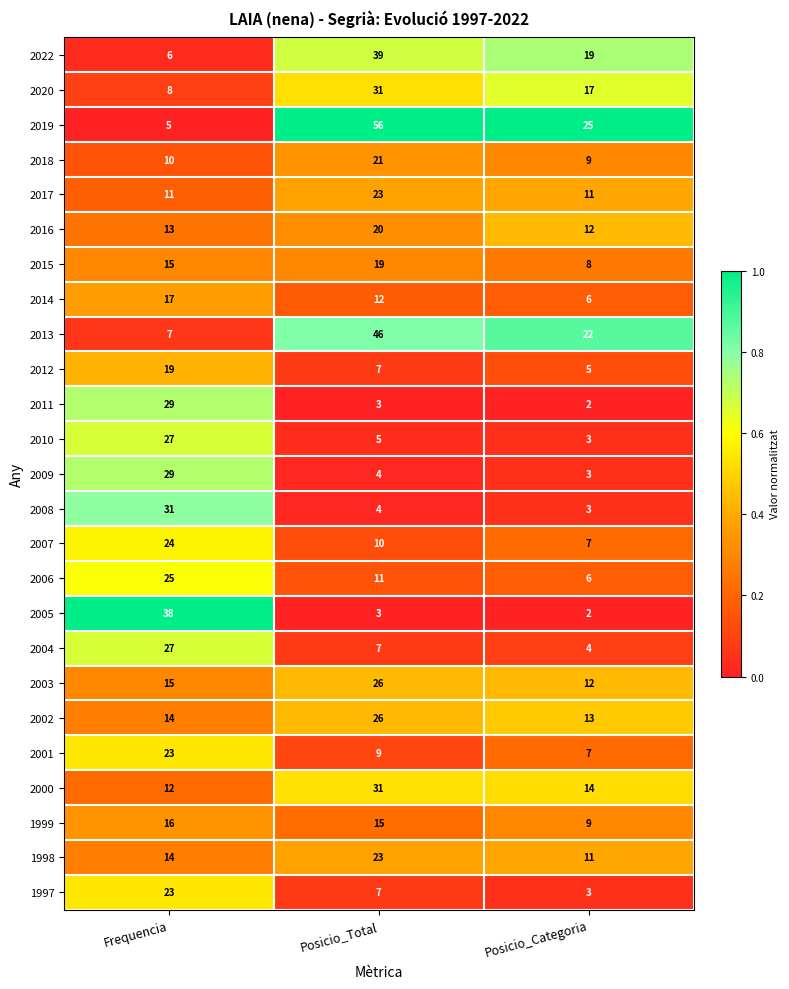

Is the value of 2005 at Posicio_Total greater than the value of 2015 at Frequencia?

No